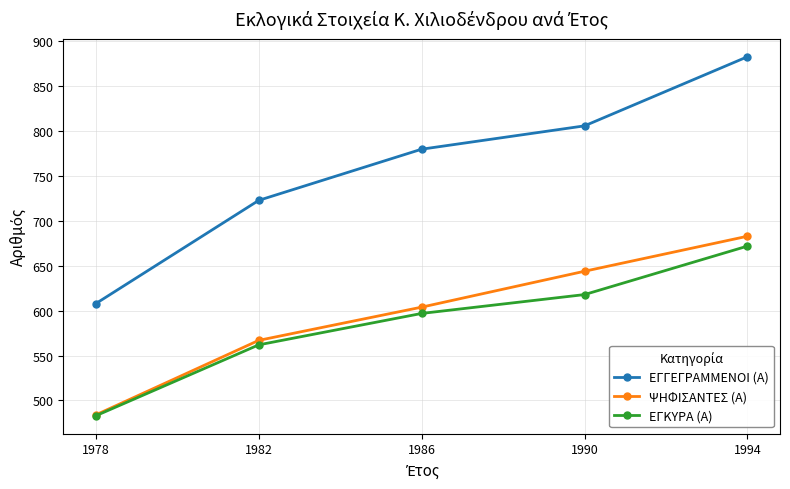

True or false: ΕΓΓΕΓΡΑΜΜΕΝΟΙ (Α) has more than 0 points higher than both neighbors.

False